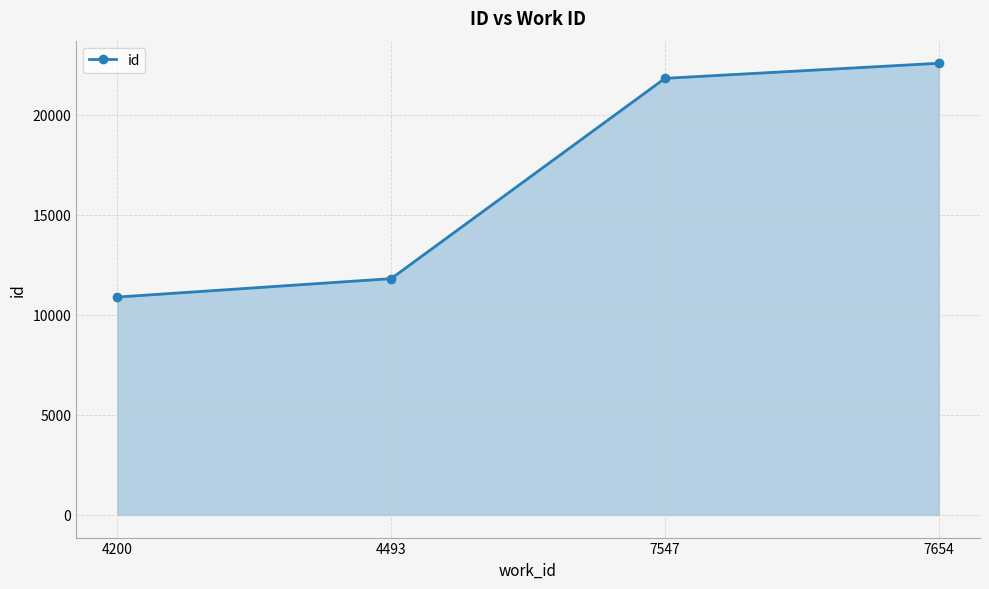

Count the number of data series in this chart.

1